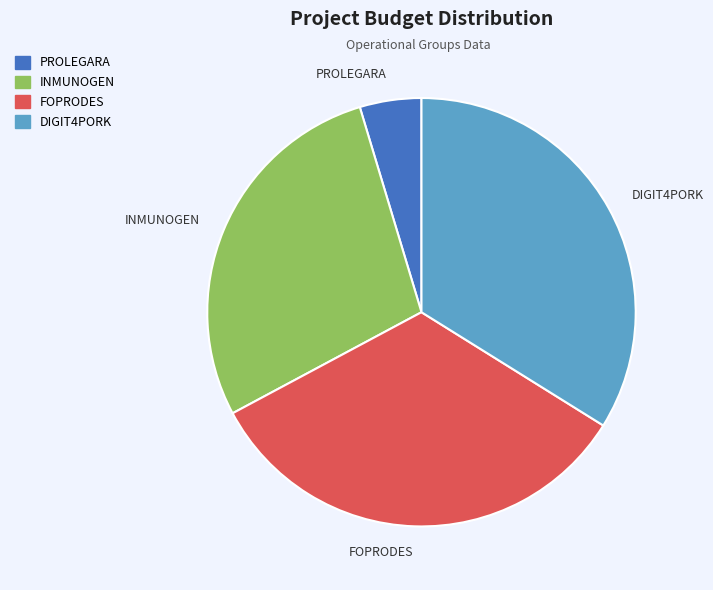

Is it true that INMUNOGEN is 28% of the pie?

True